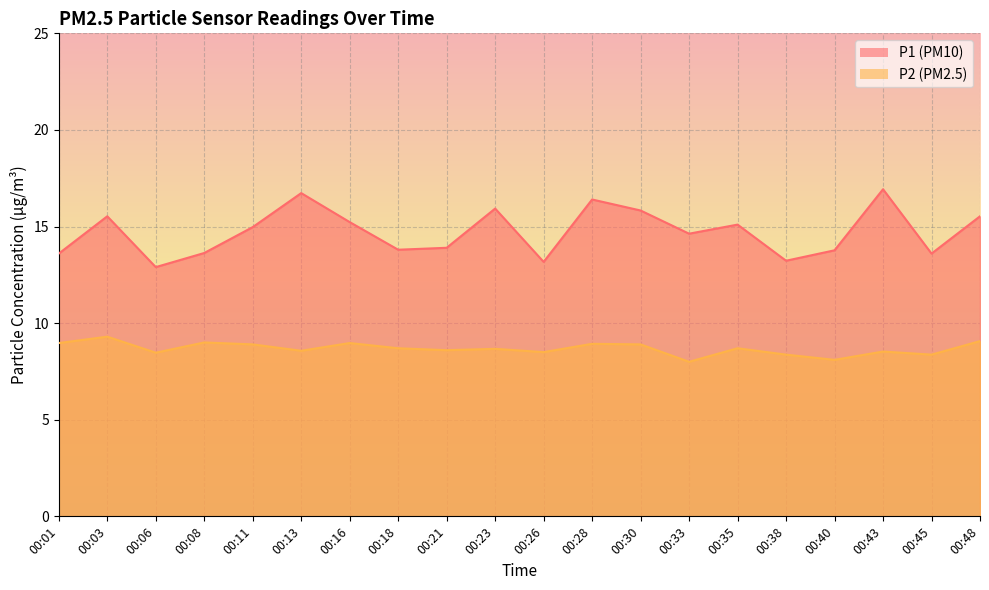

Reading left to right, transcribe all the data shown in this chart.

P1: 00:01=13.6	00:03=15.5	00:06=12.9	00:08=13.6	00:11=15.0	00:13=16.7	00:16=15.2	00:18=13.8	00:21=13.9	00:23=15.9	00:26=13.2	00:28=16.4	00:30=15.8	00:33=14.6	00:35=15.1	00:38=13.2	00:40=13.8	00:43=16.9	00:45=13.6	00:48=15.5
P2: 00:01=9.0	00:03=9.3	00:06=8.5	00:08=9.0	00:11=8.9	00:13=8.6	00:16=9.0	00:18=8.7	00:21=8.6	00:23=8.7	00:26=8.5	00:28=8.9	00:30=8.9	00:33=8.0	00:35=8.7	00:38=8.4	00:40=8.1	00:43=8.5	00:45=8.4	00:48=9.1